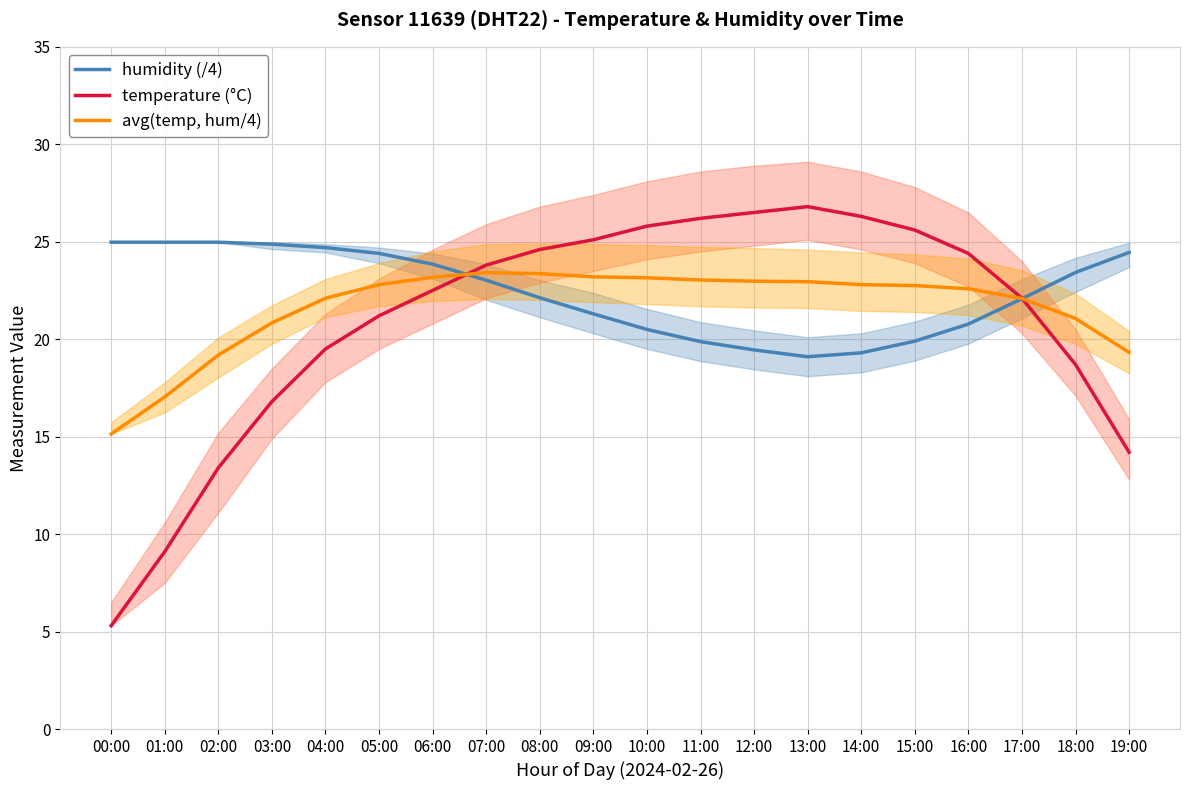

Which series has the widest spread of values?

temperature (°C)